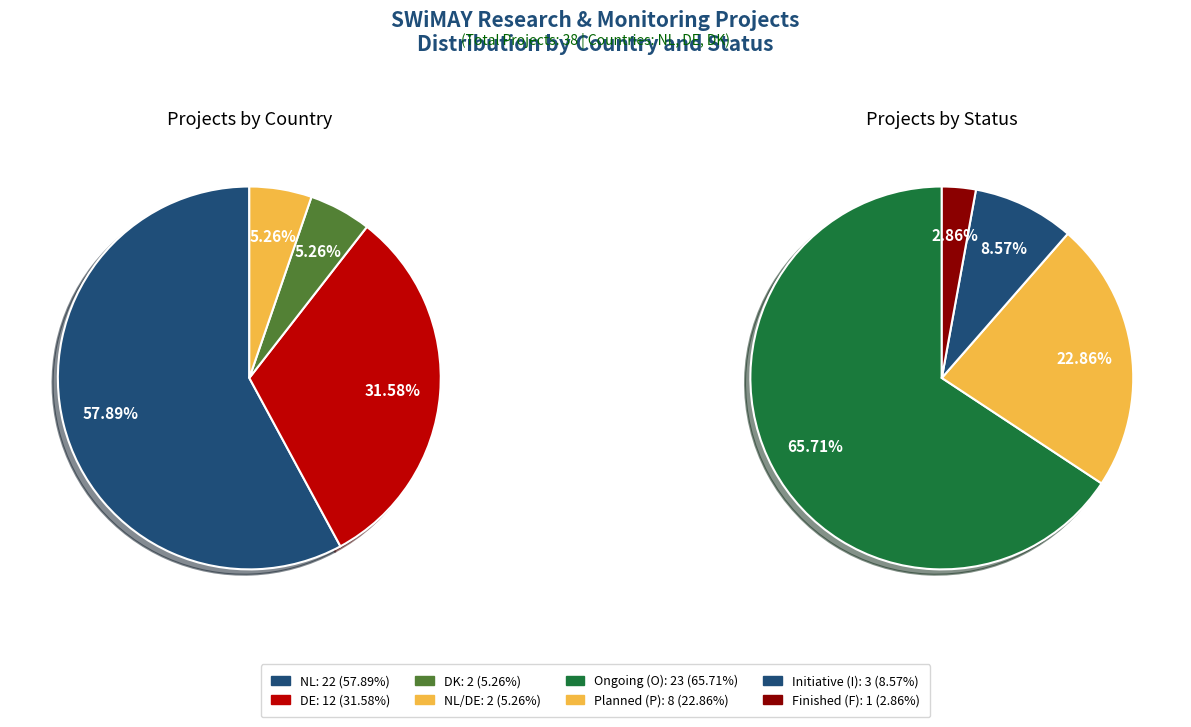

What is the change in value from DE to NL/DE?

-10